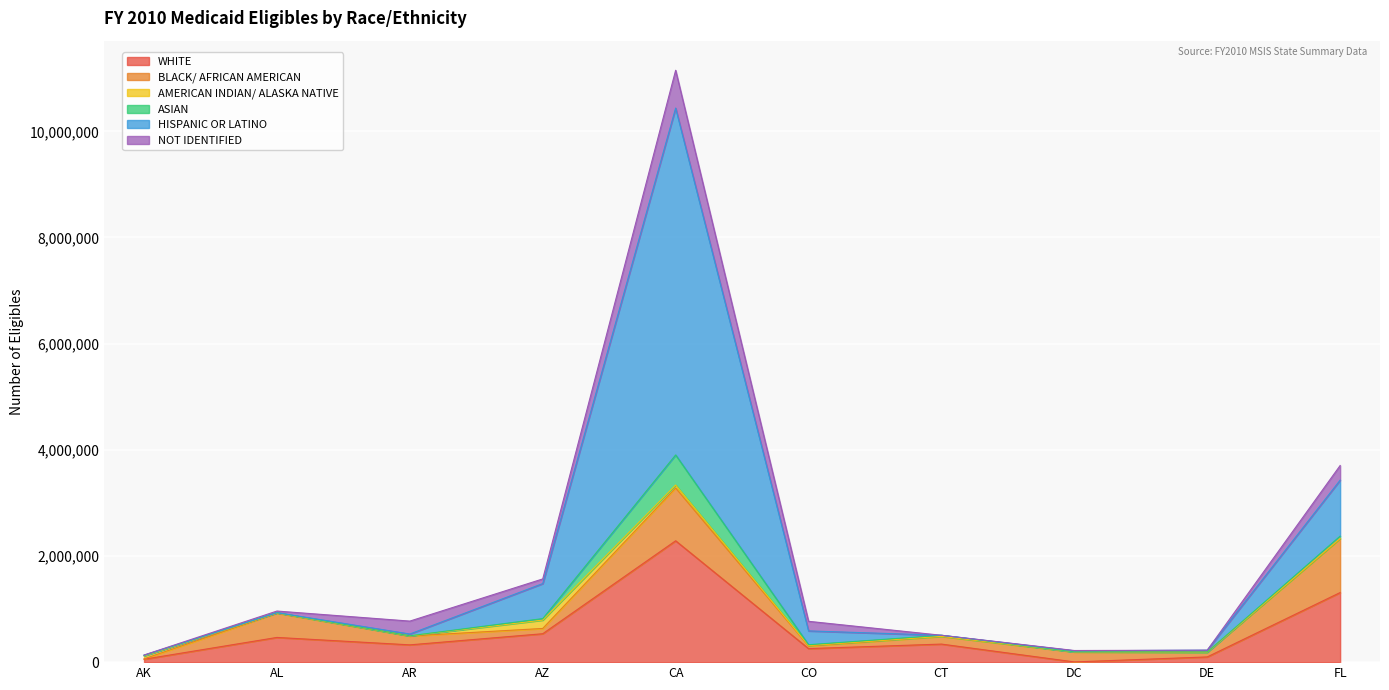

How many values in the WHITE series are below 340081?

5